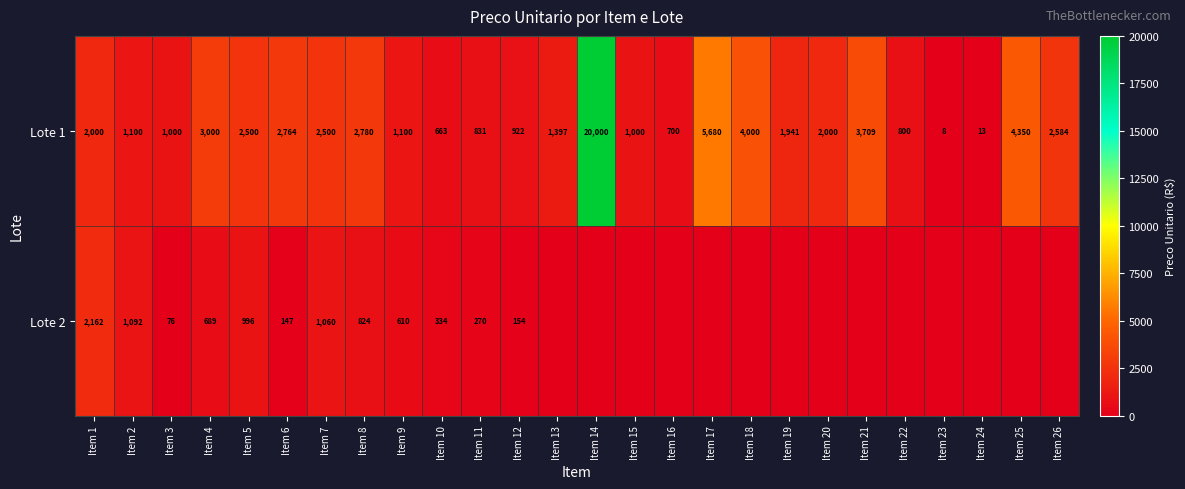

What is the sum of all Lote 1 values?

69342